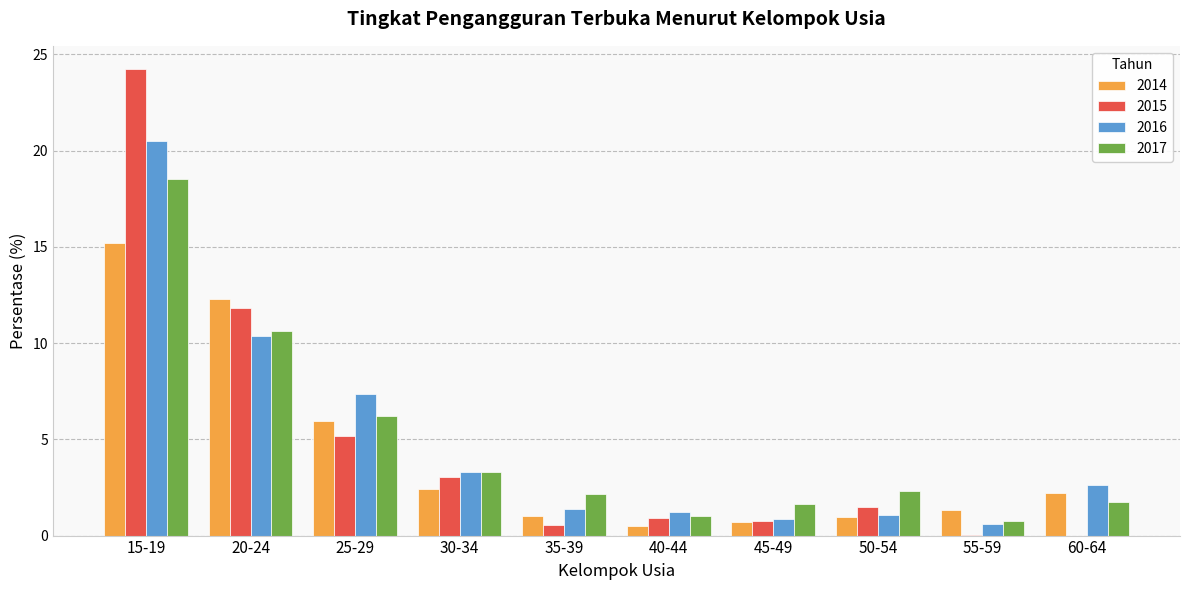

The 2017 series shows 1.4 at 30-34. True or false?

False